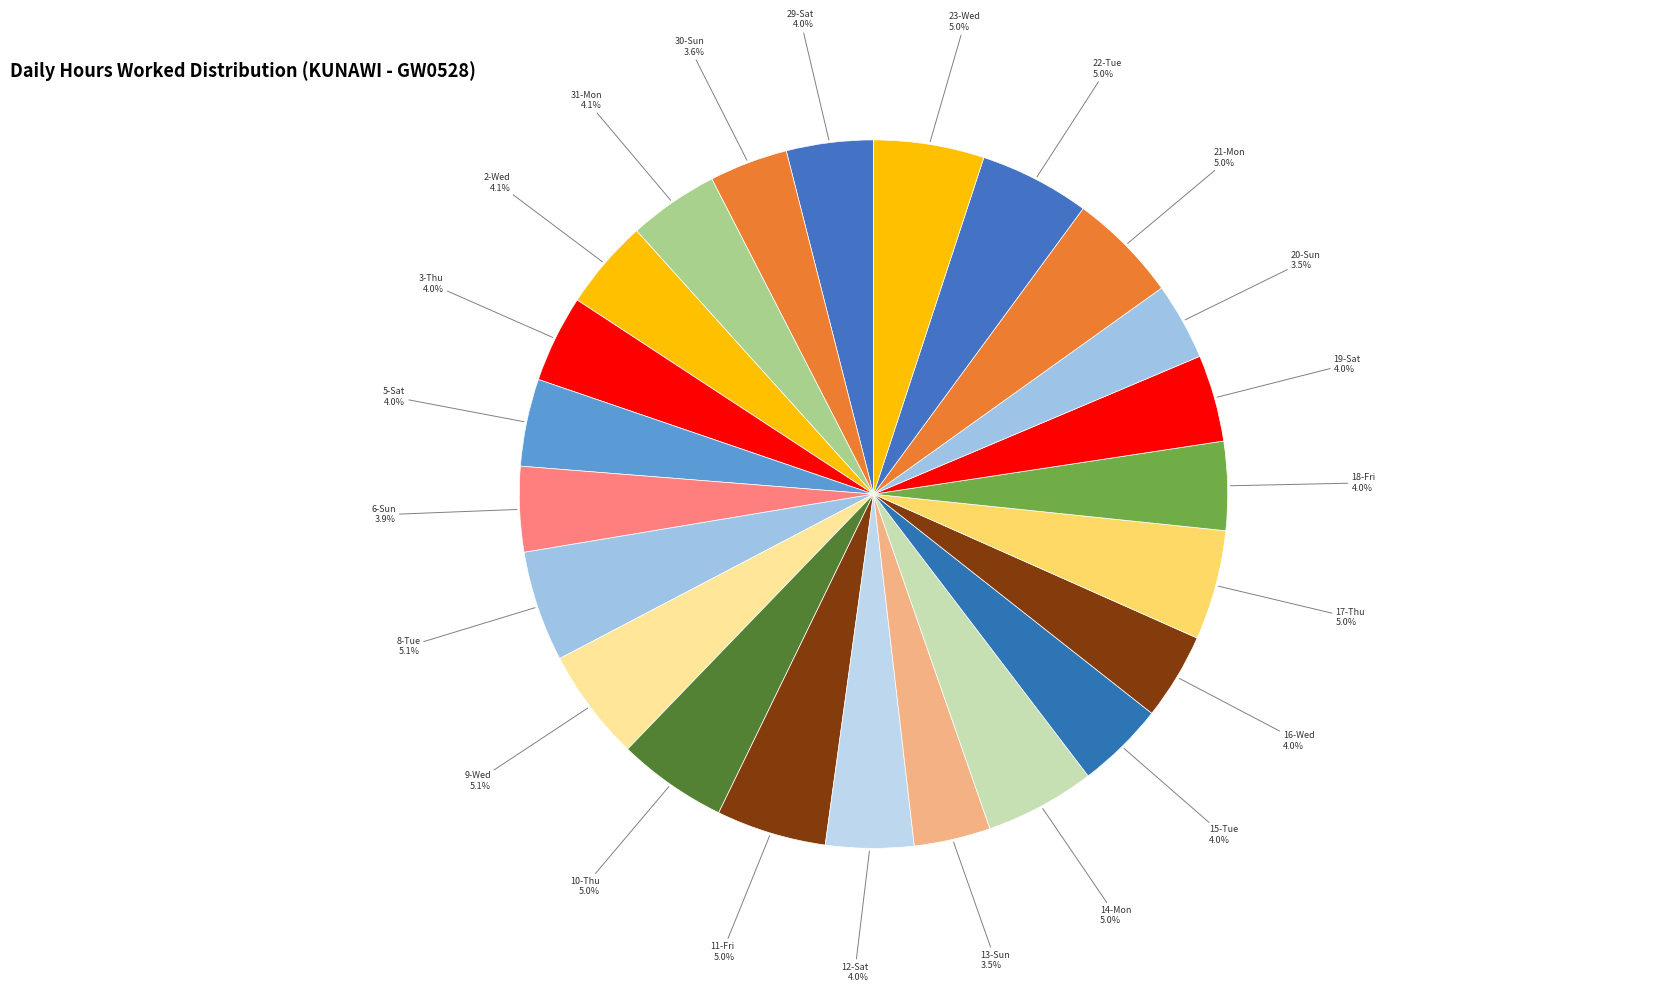

Rank the categories by value from lowest to highest.

4-Fri, 13-Sun, 20-Sun, 30-Sun, 6-Sun, 16-Wed, 29-Sat, 19-Sat, 3-Thu, 5-Sat, 12-Sat, 15-Tue, 18-Fri, 2-Wed, 31-Mon, 17-Thu, 10-Thu, 11-Fri, 14-Mon, 22-Tue, 21-Mon, 23-Wed, 8-Tue, 9-Wed